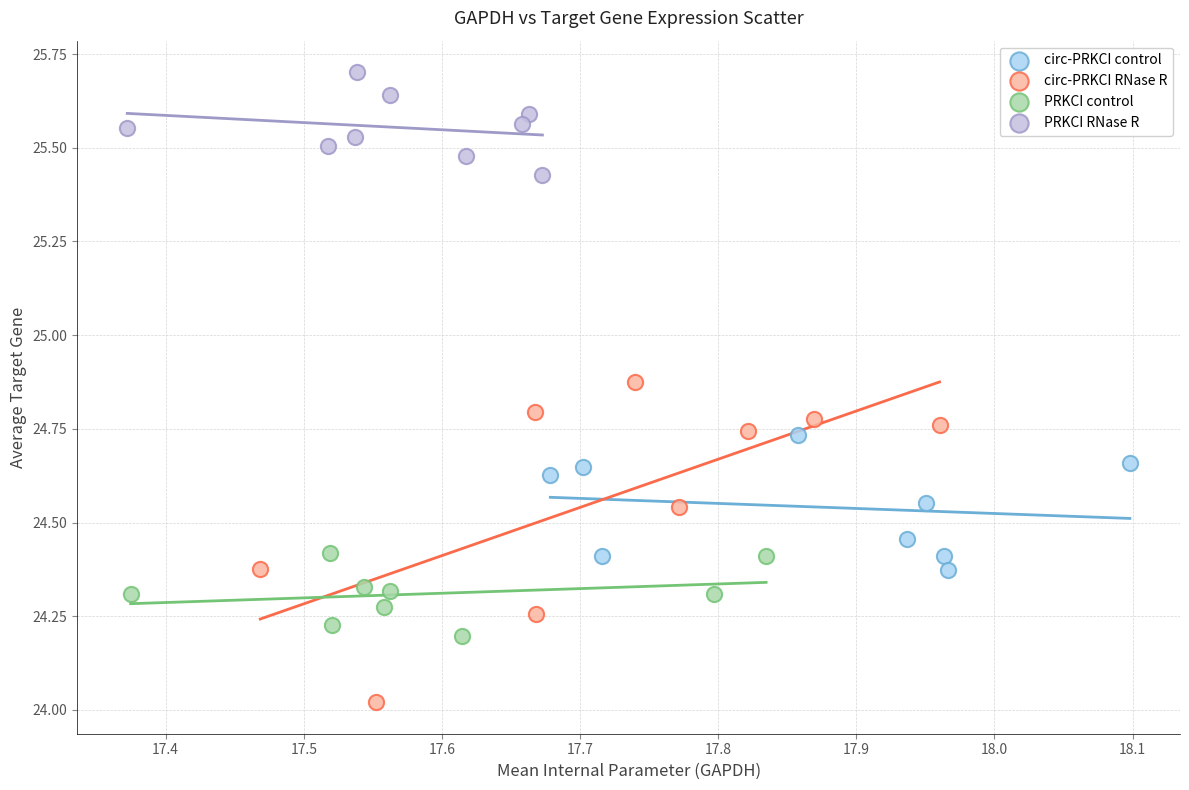

Which series reaches the maximum Y coordinate?

PRKCI RNase R